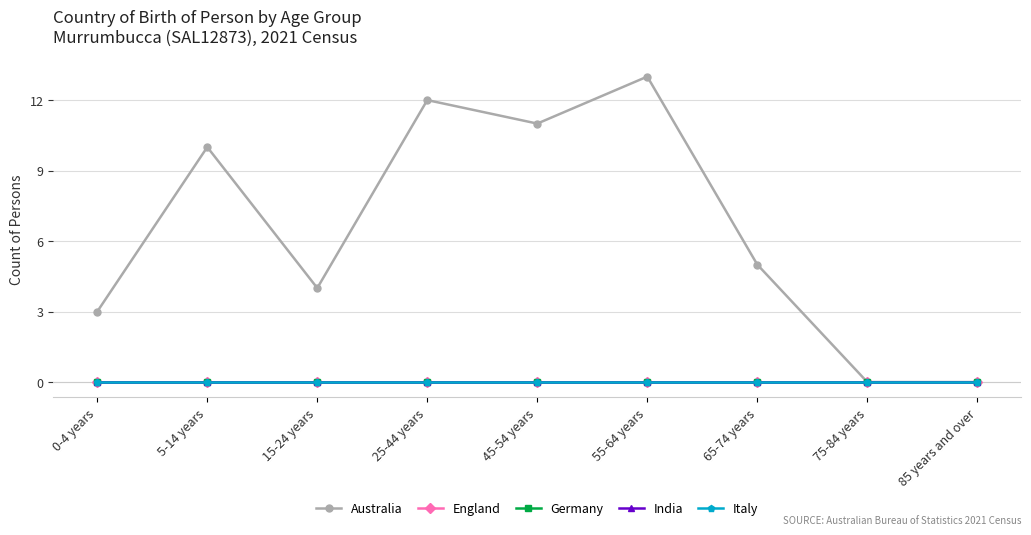

True or false: England and Australia intersect in this chart.

False